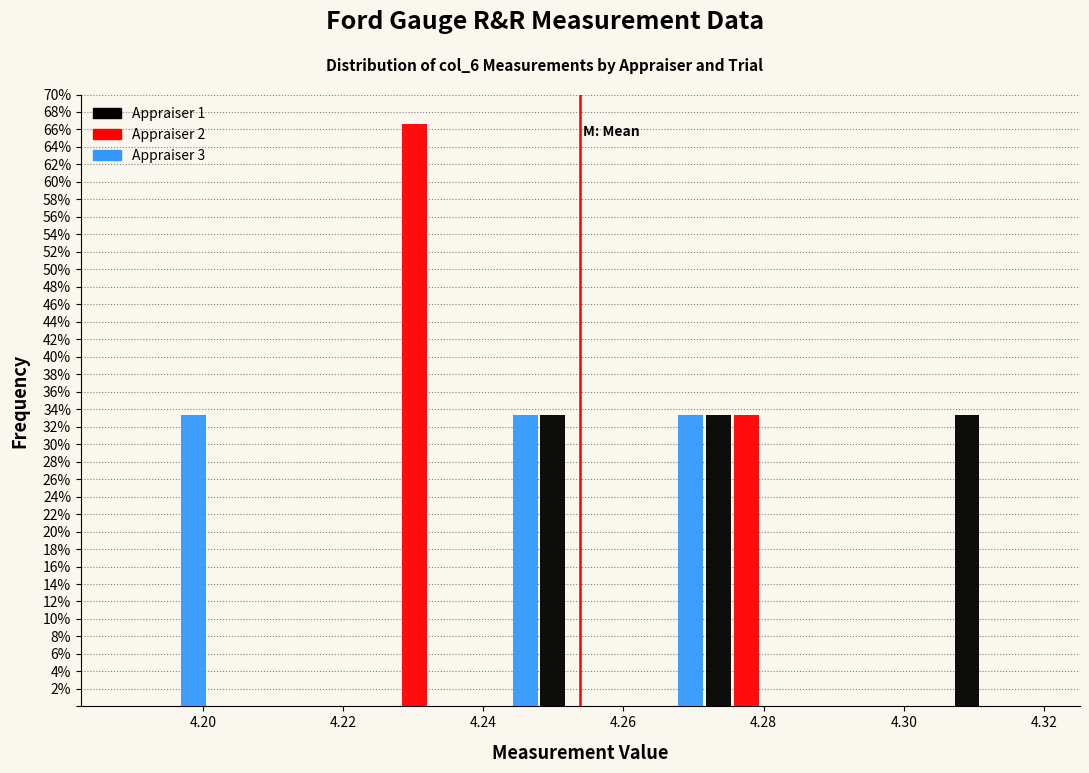

Reading left to right, list every range on the x-axis with the height of the bar of each series over it. Neither the bar edges nor the heights are printed on the chart, so give them approximately, as read against the axes.

4.188 to 4.200: Appraiser 1=0	Appraiser 2=0	Appraiser 3=33.4
4.200 to 4.212: Appraiser 1=0	Appraiser 2=0	Appraiser 3=0
4.212 to 4.224: Appraiser 1=0	Appraiser 2=0	Appraiser 3=0
4.224 to 4.236: Appraiser 1=0	Appraiser 2=66.6	Appraiser 3=0
4.236 to 4.248: Appraiser 1=0	Appraiser 2=0	Appraiser 3=33.4
4.248 to 4.260: Appraiser 1=33.4	Appraiser 2=0	Appraiser 3=0
4.260 to 4.272: Appraiser 1=0	Appraiser 2=0	Appraiser 3=33.4
4.272 to 4.284: Appraiser 1=33.4	Appraiser 2=33.4	Appraiser 3=0
4.284 to 4.296: Appraiser 1=0	Appraiser 2=0	Appraiser 3=0
4.296 to 4.308: Appraiser 1=0	Appraiser 2=0	Appraiser 3=0
4.308 to 4.318: Appraiser 1=33.4	Appraiser 2=0	Appraiser 3=0